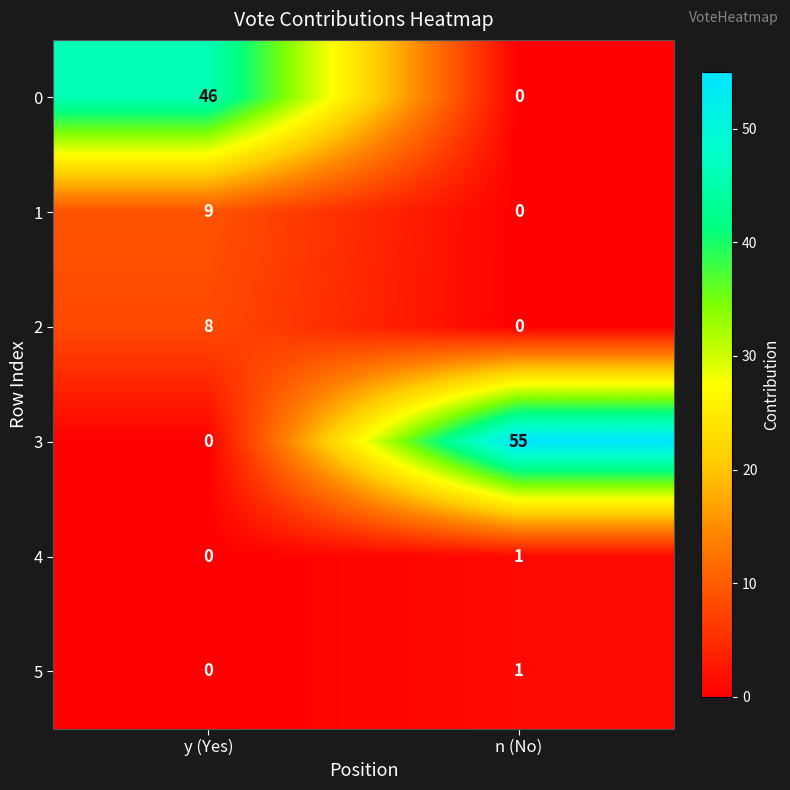

Which category has the highest value in the 2 series?

y (Yes)